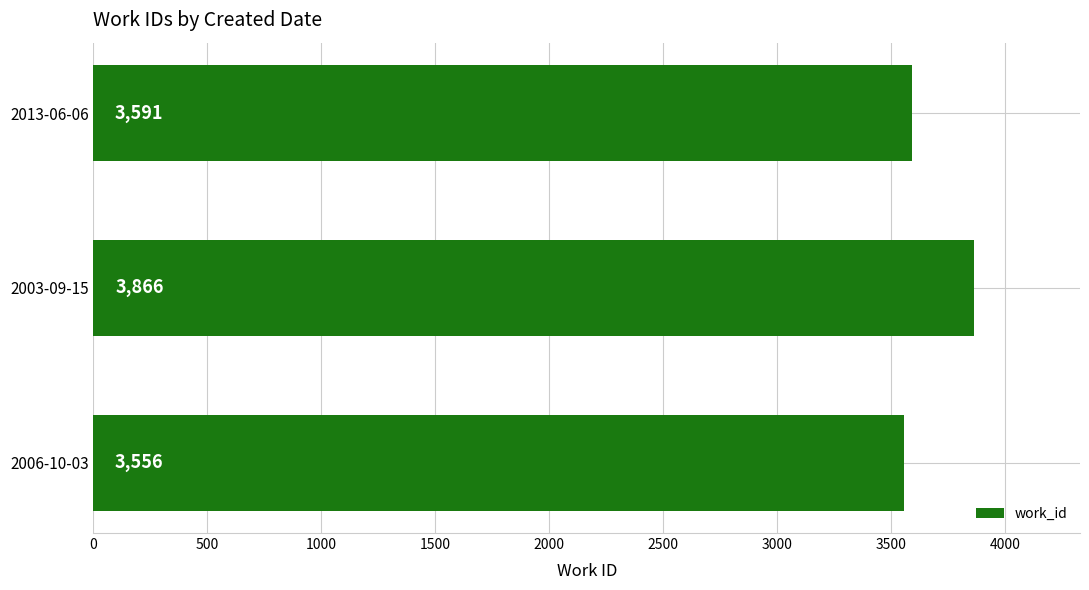

Rank the categories by value from lowest to highest.

2006-10-03, 2013-06-06, 2003-09-15